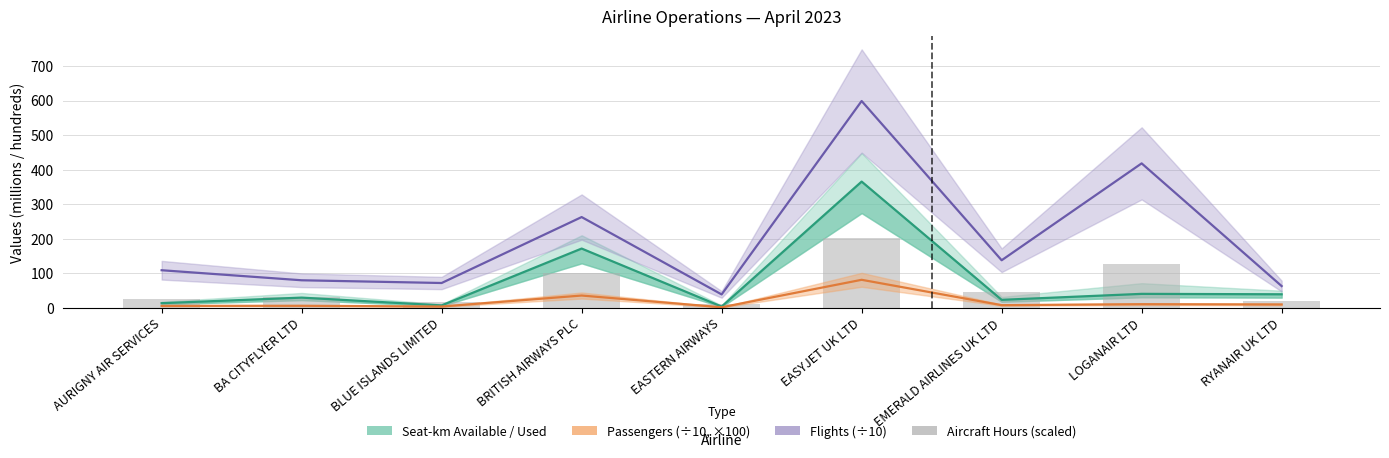

What is the greatest value displayed?

598.7